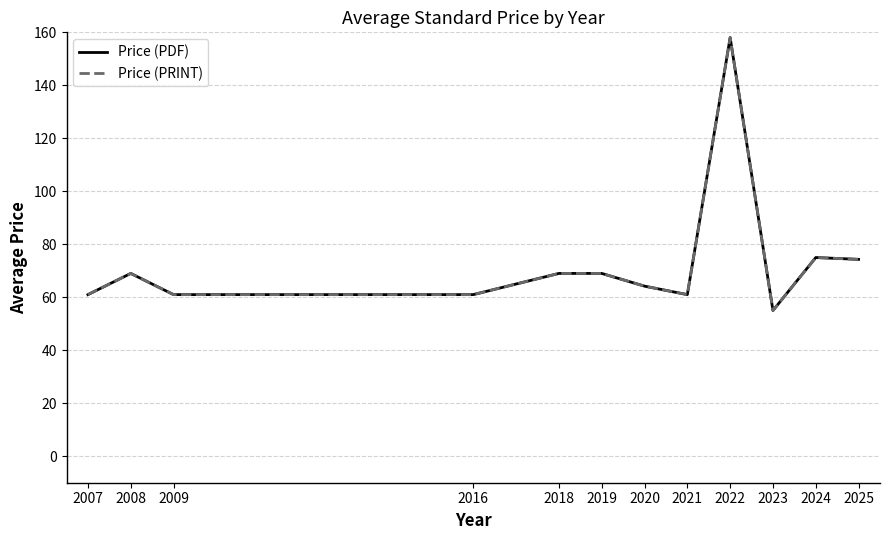

Which category has the highest value in the Price (PDF) series?

2022